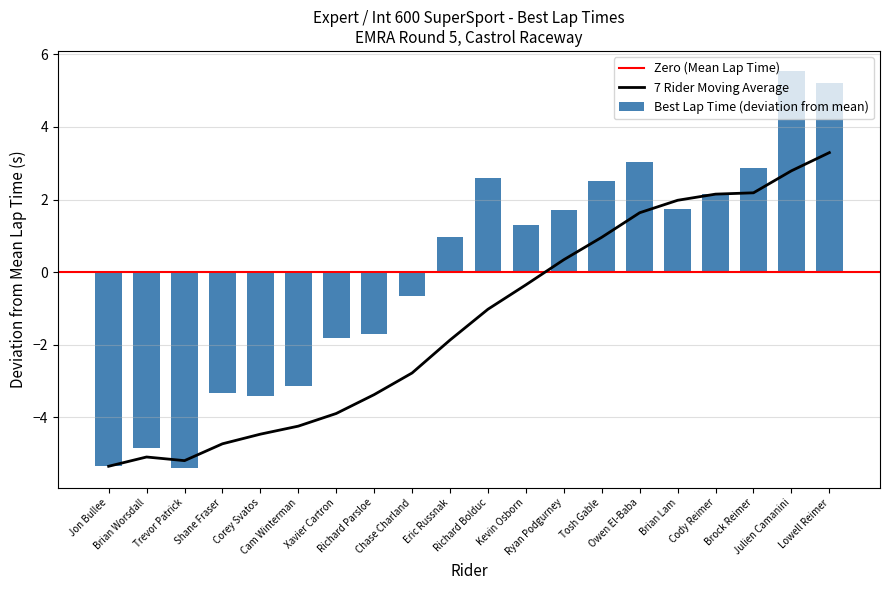

What is the change in value from Brian Lam to Lowell Reimer?

+3.5